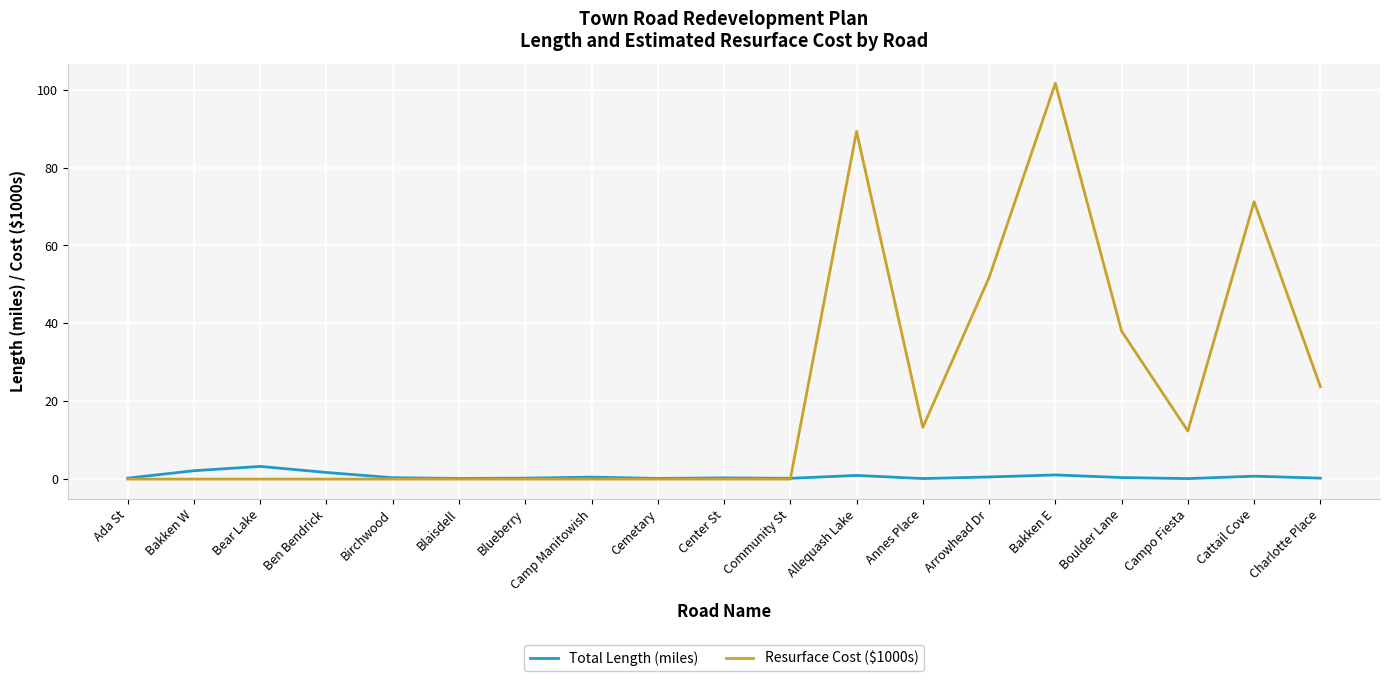

What is the maximum value shown in the chart?

101.7